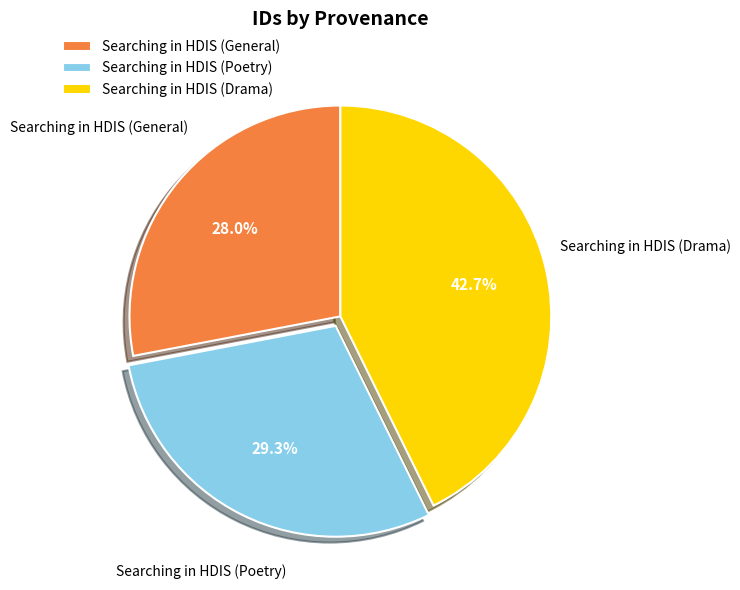

Is there any slice that represents more than half of the pie?

No